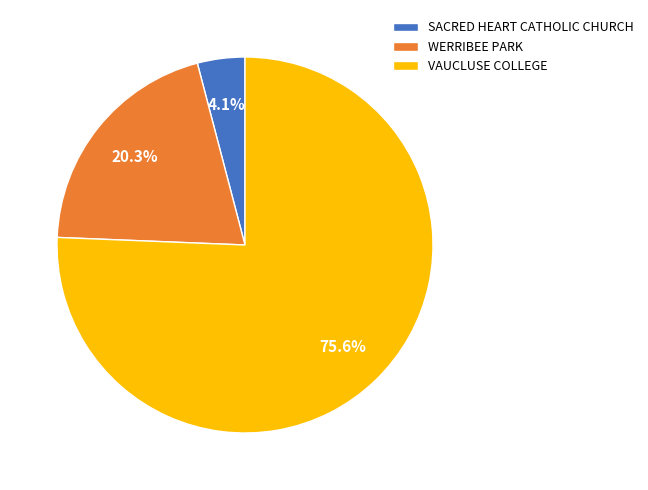

What is the ratio of the value at WERRIBEE PARK to the value at VAUCLUSE COLLEGE?

0.3